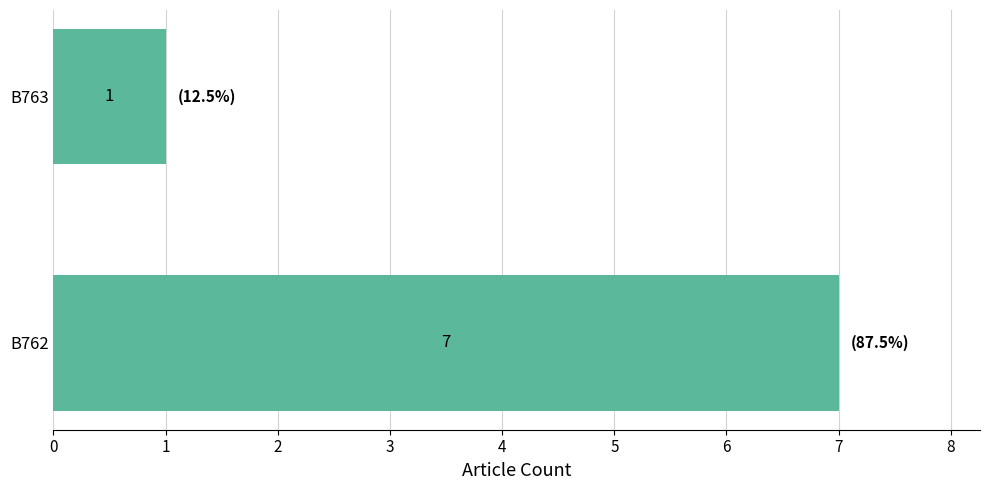

Reading bottom to top, what are all the values shown in this chart?

B762=7	B763=1